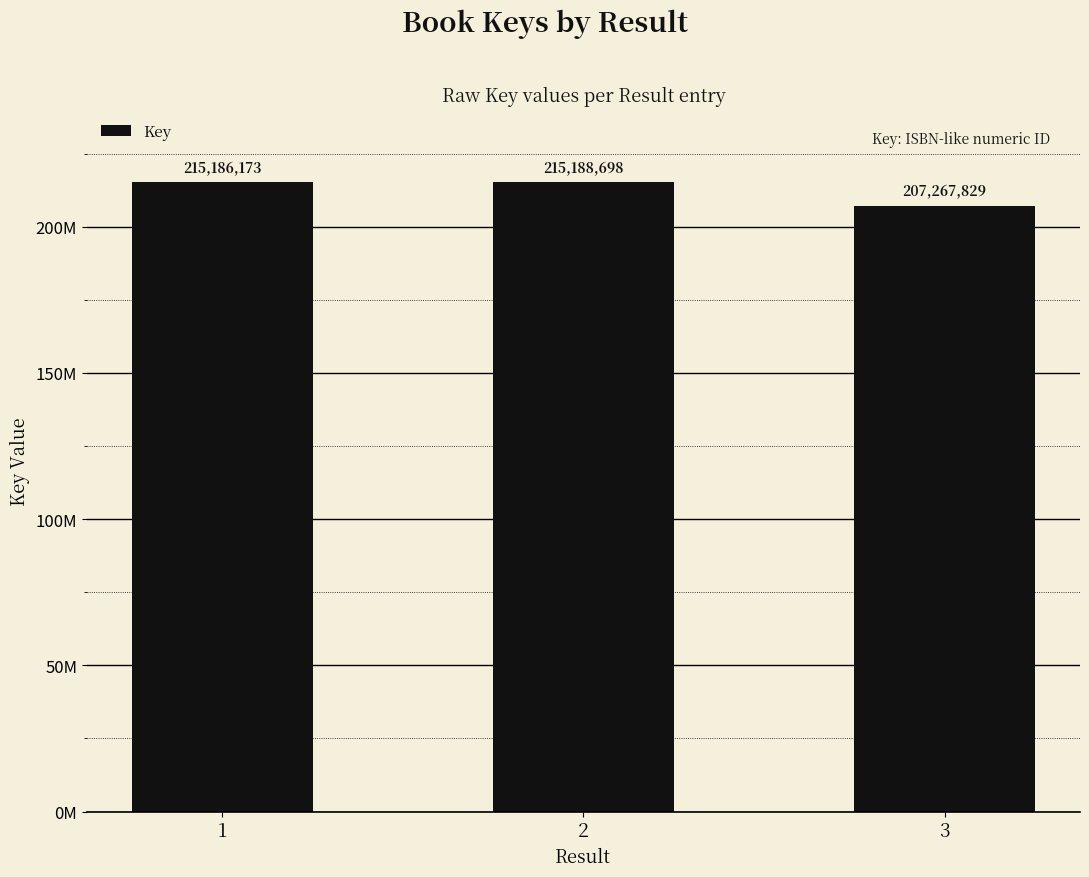

Reading left to right, extract all data points from this chart.

215186173	215188698	207267829